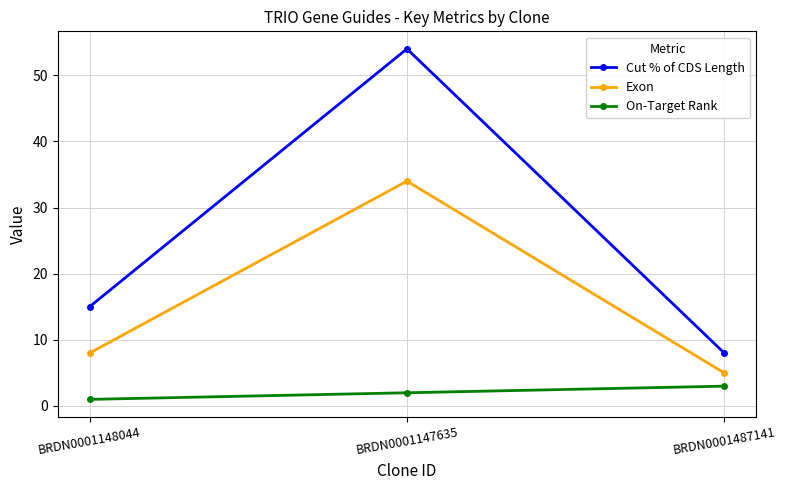

What is the total value across all series at BRDN0001487141?

16